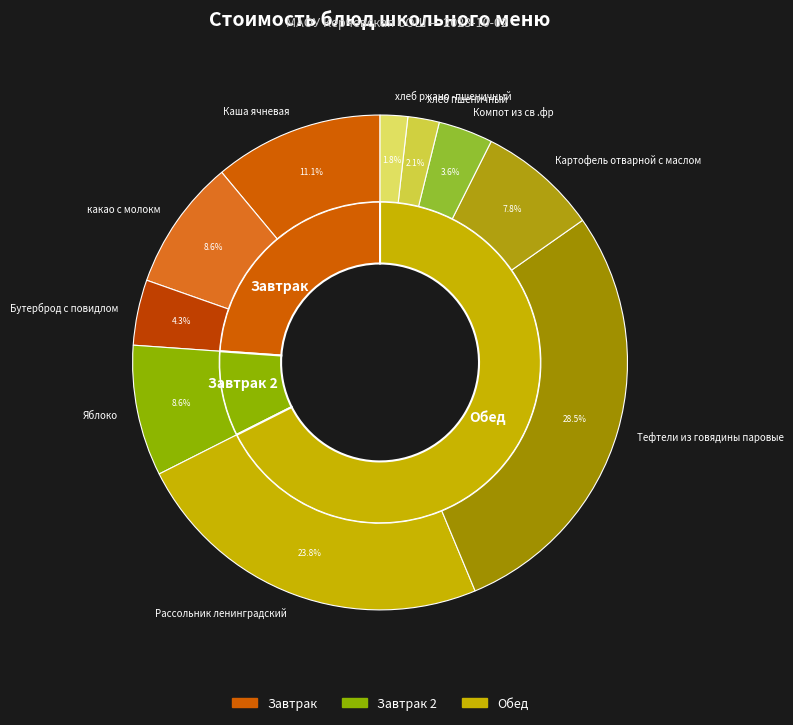

What percentage do какао с молокм and Рассольник ленинградский together represent?

32.4%